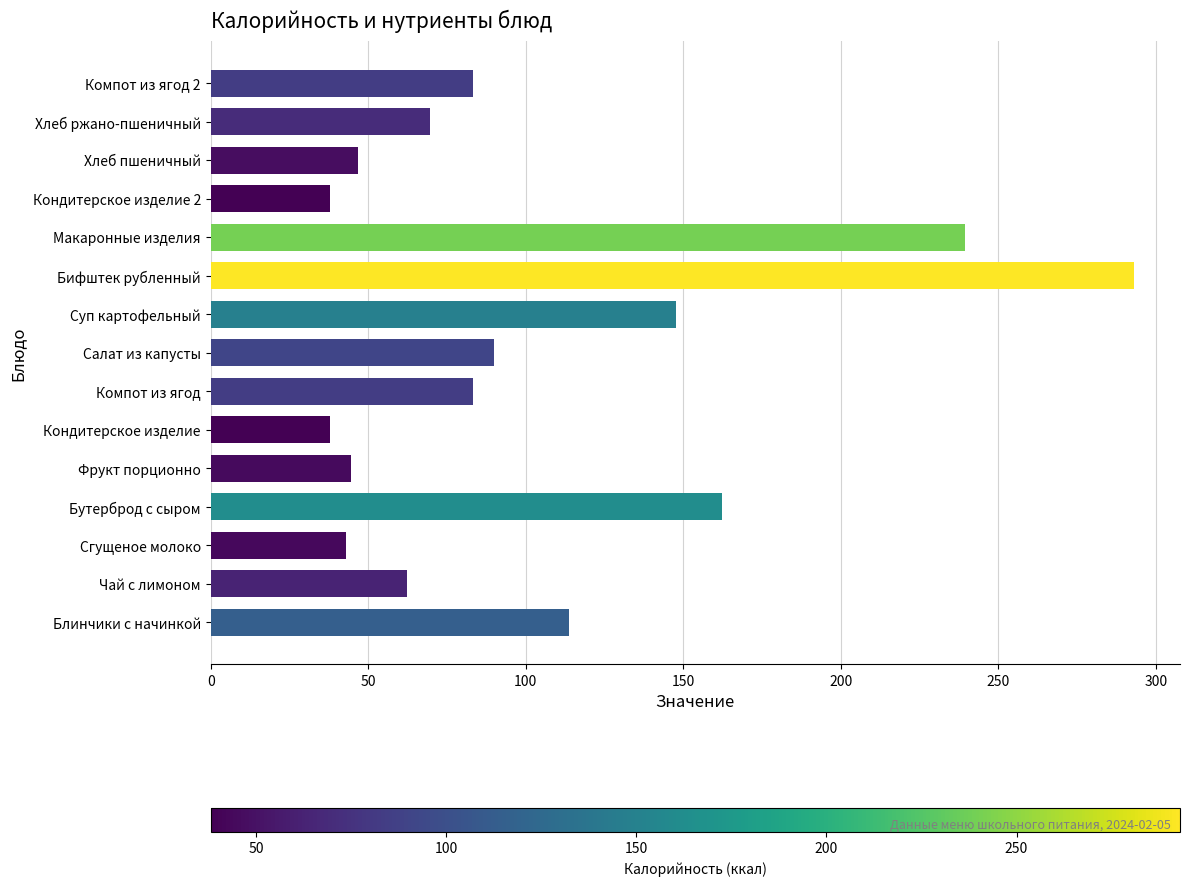

What is the difference between the second highest and minimum values?

201.4